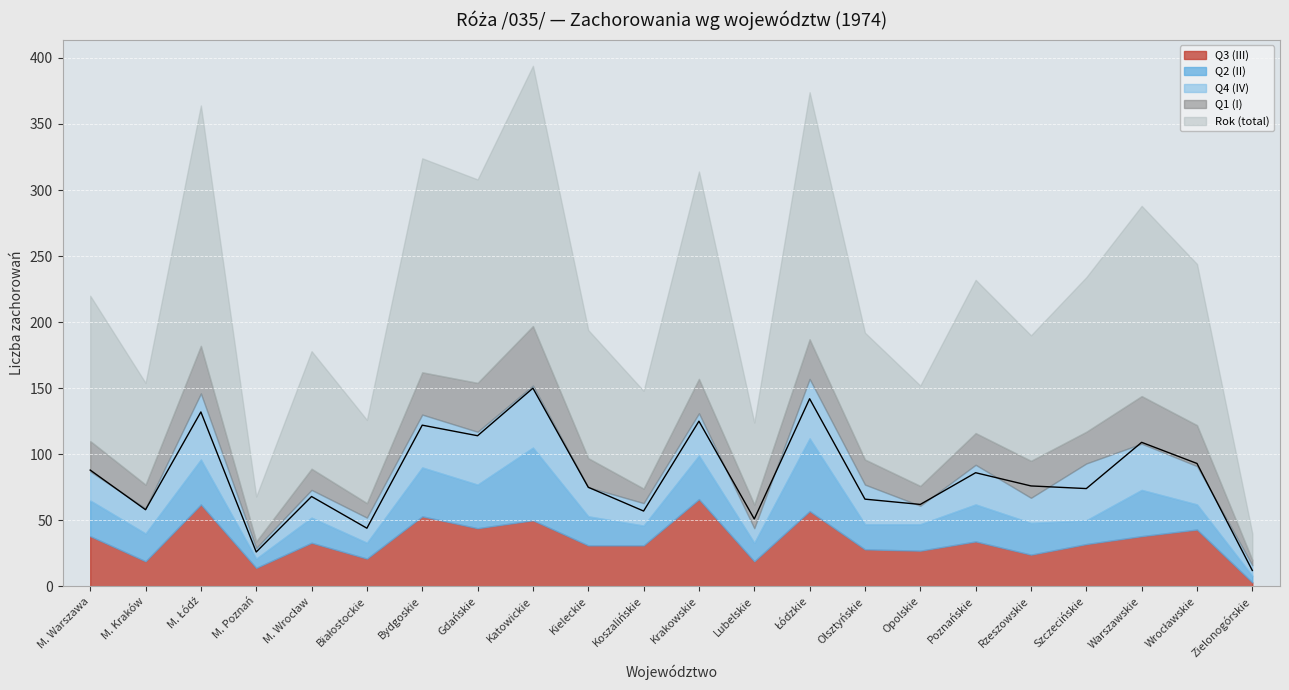

Where is the first local maximum for Rok (total)?

M. Łódź